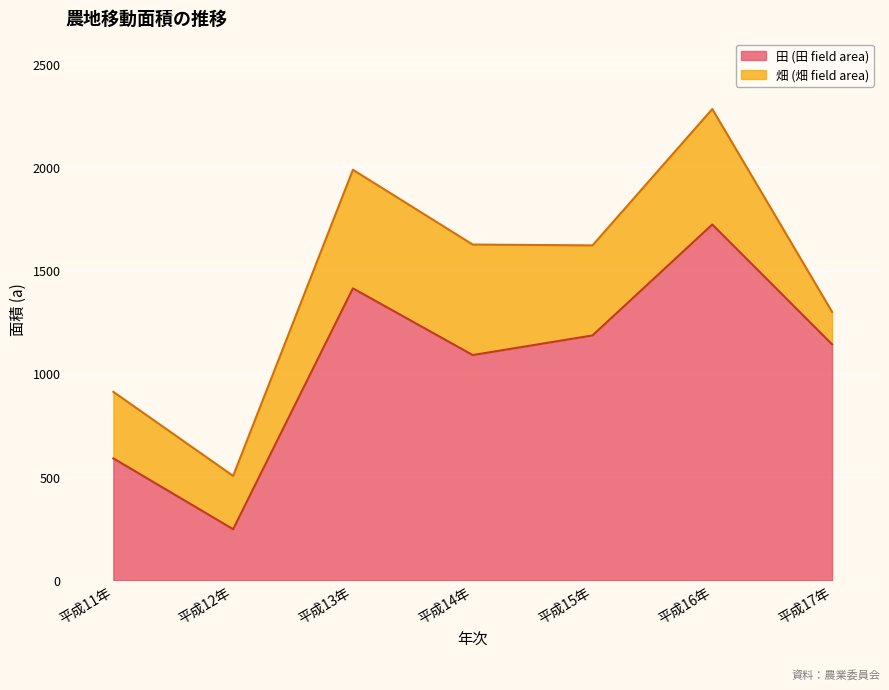

How many values are between 591 and 1414?

5